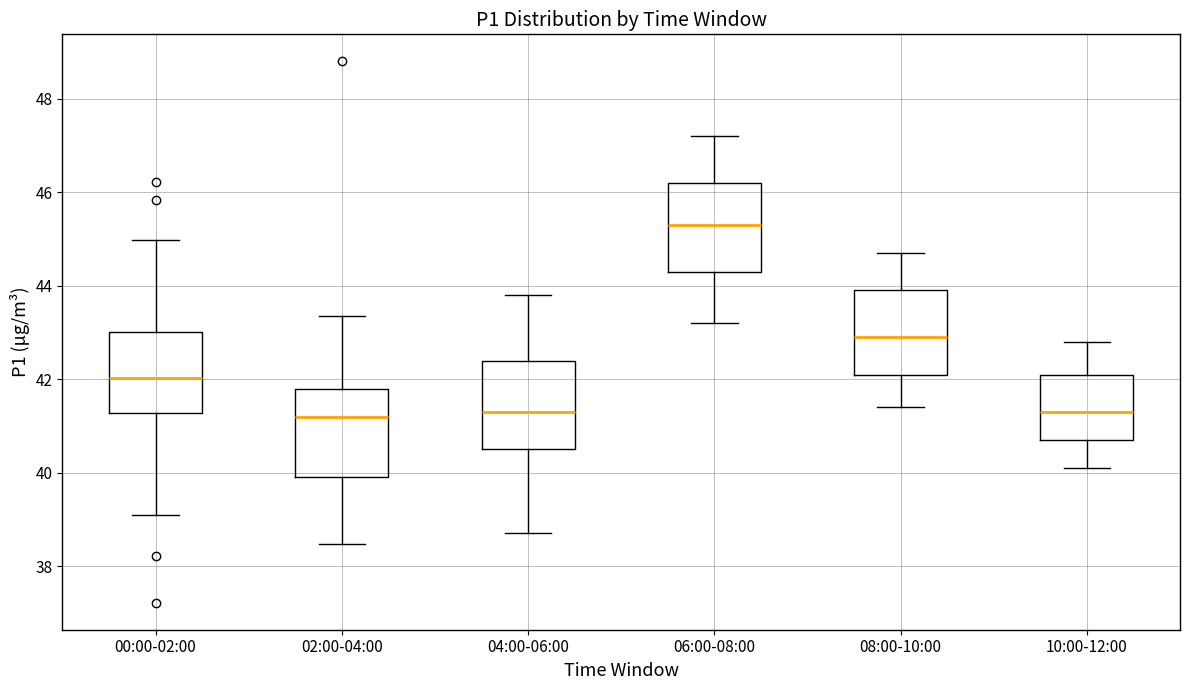

Reading left to right, read every box against the y-axis: the position of its median line, the range the box covers, and the ends of its whiskers. The values are not printed on the chart, so give them approximately, as read against the axis.

00:00-02:00: median 42.0, box 41.2 to 43.0, whiskers 39.2 to 45.0
02:00-04:00: median 41.2, box 40.0 to 41.8, whiskers 38.4 to 43.4
04:00-06:00: median 41.4, box 40.6 to 42.4, whiskers 38.8 to 43.8
06:00-08:00: median 45.4, box 44.4 to 46.2, whiskers 43.2 to 47.2
08:00-10:00: median 43.0, box 42.2 to 44.0, whiskers 41.4 to 44.8
10:00-12:00: median 41.4, box 40.8 to 42.2, whiskers 40.2 to 42.8